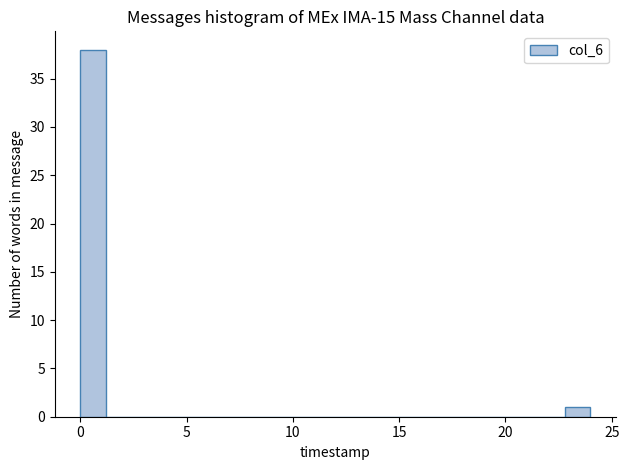

Read against the x-axis, roughly where is the centre of the tallest bar?

0.5